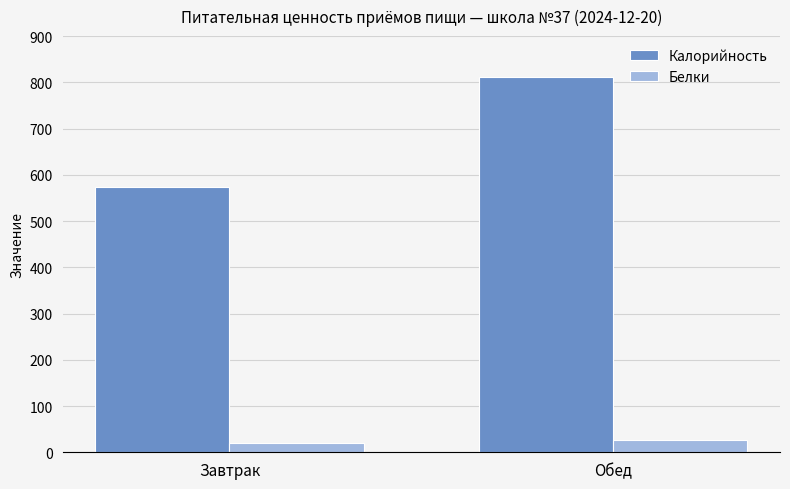

What is the spread (max minus min) of values at Обед?

785